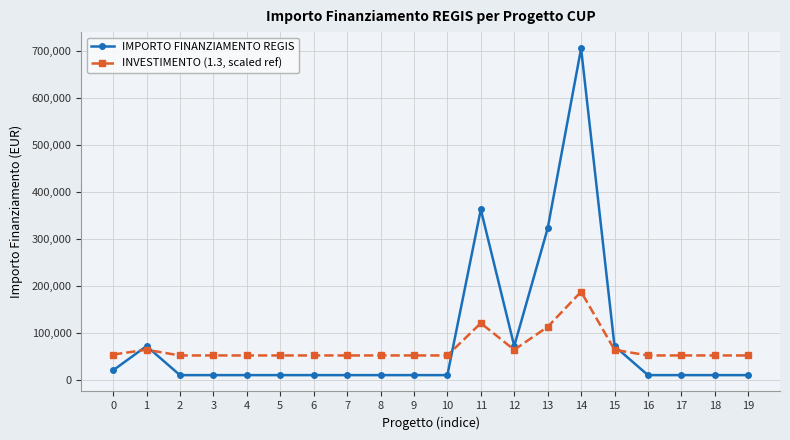

Which series changed the most between 1 and 19?

IMPORTO FINANZIAMENTO REGIS